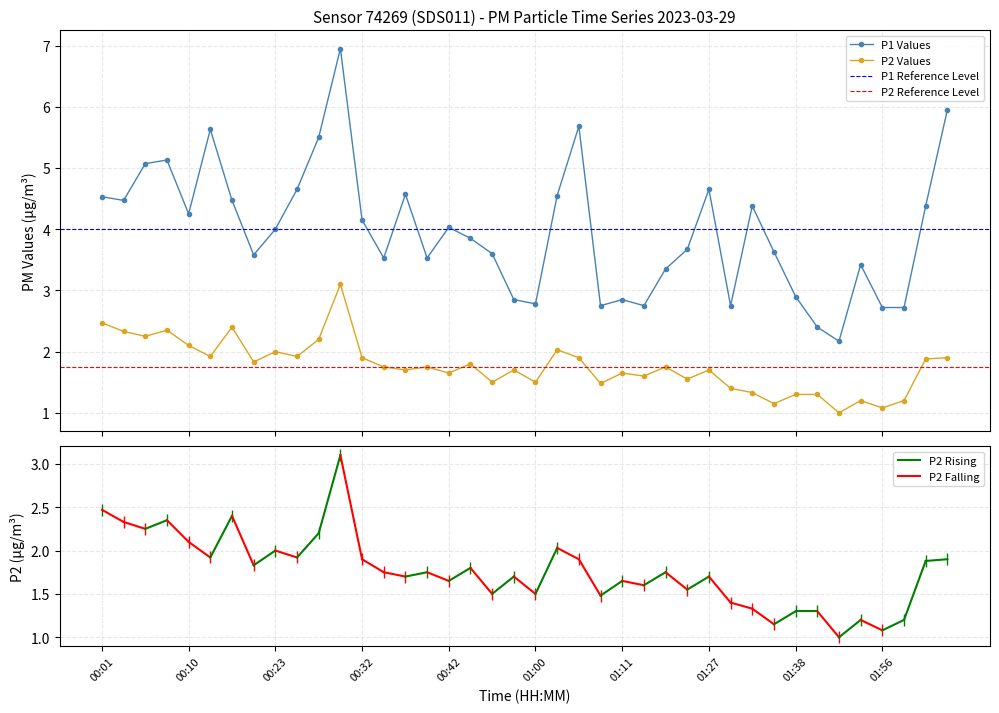

Between 00:37 and 00:30, which is larger?

00:30